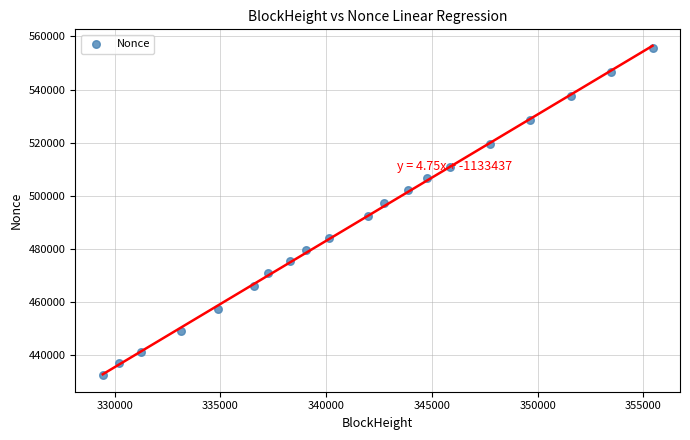

What is the range of X values (max minus min)?

26001